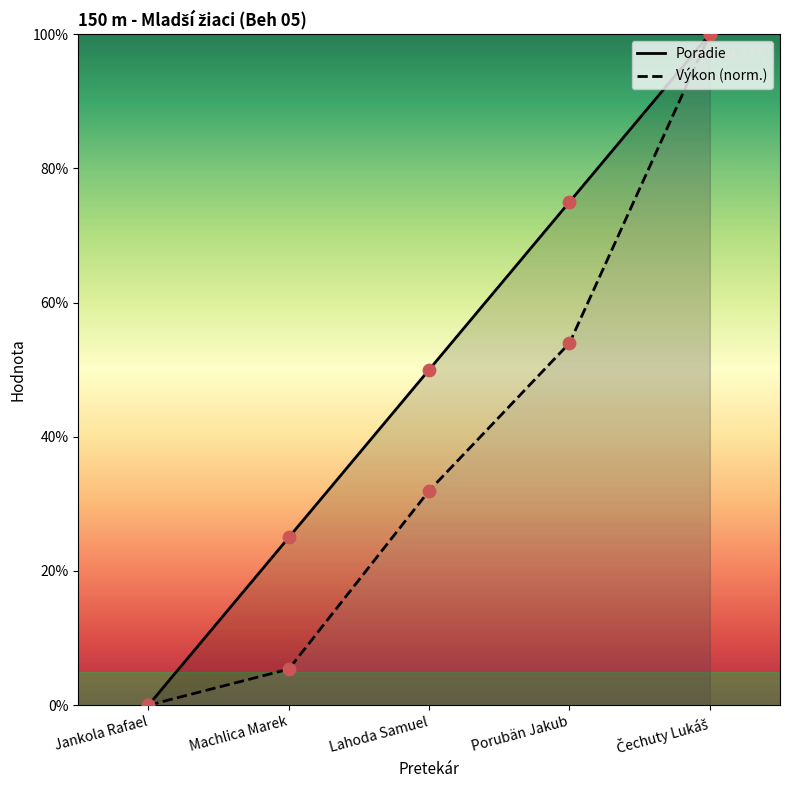

Which series reaches the maximum Y coordinate?

Poradie